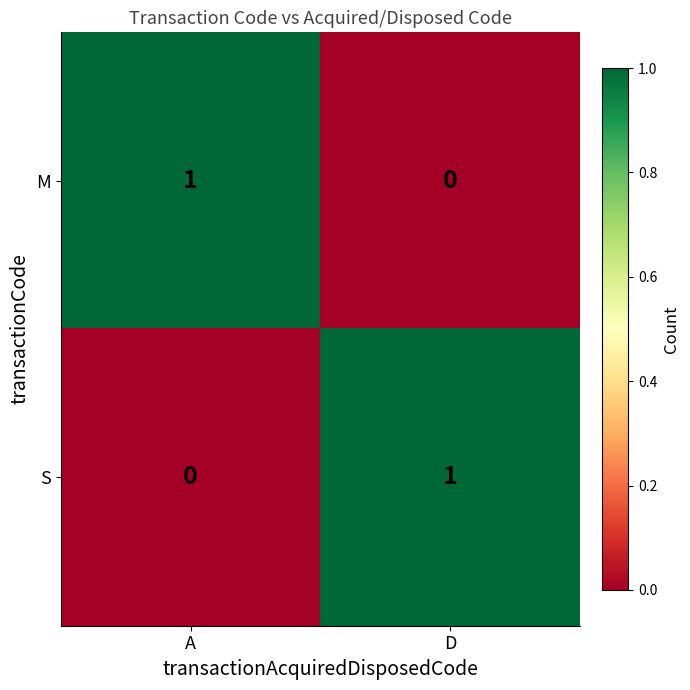

Is it true that S equals 2 at D?

False